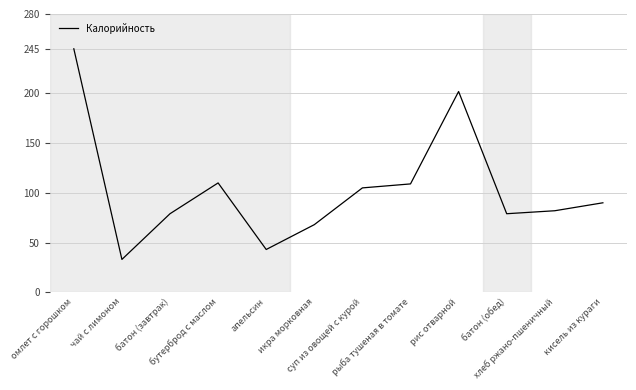

What is the minimum value shown in the chart?

33